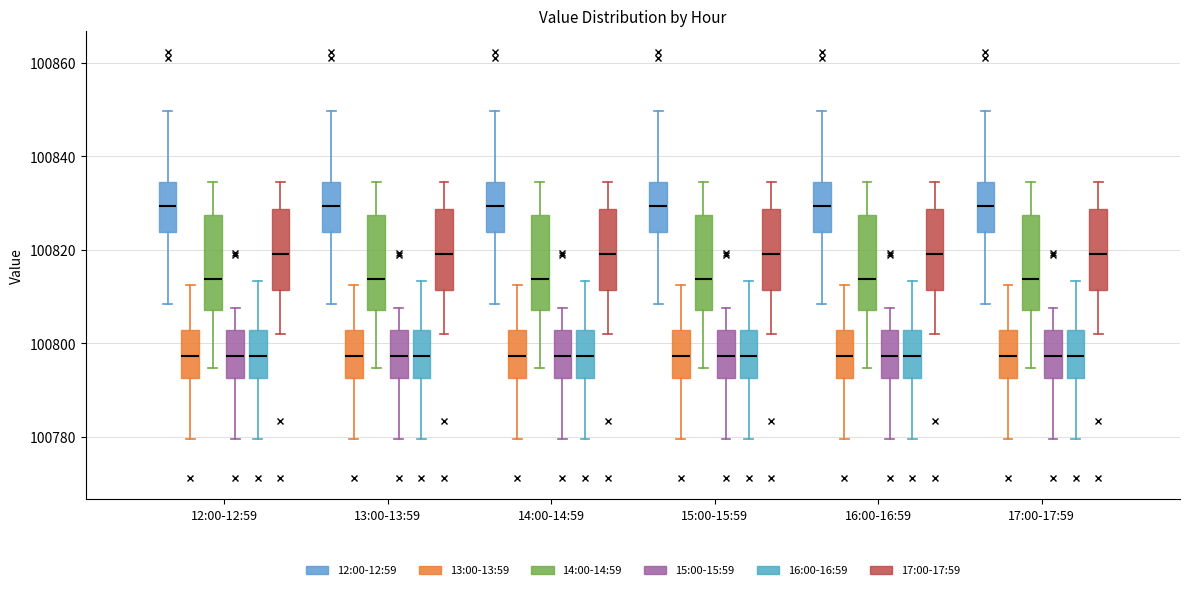

Reading left to right, transcribe this box plot: for each box, give where its median line is, the range the box spans, and where its two whiskers end, as read against the y-axis. The values are not printed on the chart, so give them approximately, as read against the axis.

12:00-12:59 (12:00-12:59): median 100830, box 100824 to 100834, whiskers 100808 to 100850
12:00-12:59 (13:00-13:59): median 100798, box 100792 to 100802, whiskers 100780 to 100812
12:00-12:59 (14:00-14:59): median 100814, box 100808 to 100828, whiskers 100794 to 100834
12:00-12:59 (15:00-15:59): median 100798, box 100792 to 100802, whiskers 100780 to 100808
12:00-12:59 (16:00-16:59): median 100798, box 100792 to 100802, whiskers 100780 to 100814
12:00-12:59 (17:00-17:59): median 100820, box 100812 to 100828, whiskers 100802 to 100834
13:00-13:59 (12:00-12:59): median 100830, box 100824 to 100834, whiskers 100808 to 100850
13:00-13:59 (13:00-13:59): median 100798, box 100792 to 100802, whiskers 100780 to 100812
13:00-13:59 (14:00-14:59): median 100814, box 100808 to 100828, whiskers 100794 to 100834
13:00-13:59 (15:00-15:59): median 100798, box 100792 to 100802, whiskers 100780 to 100808
13:00-13:59 (16:00-16:59): median 100798, box 100792 to 100802, whiskers 100780 to 100814
13:00-13:59 (17:00-17:59): median 100820, box 100812 to 100828, whiskers 100802 to 100834
14:00-14:59 (12:00-12:59): median 100830, box 100824 to 100834, whiskers 100808 to 100850
14:00-14:59 (13:00-13:59): median 100798, box 100792 to 100802, whiskers 100780 to 100812
14:00-14:59 (14:00-14:59): median 100814, box 100808 to 100828, whiskers 100794 to 100834
14:00-14:59 (15:00-15:59): median 100798, box 100792 to 100802, whiskers 100780 to 100808
14:00-14:59 (16:00-16:59): median 100798, box 100792 to 100802, whiskers 100780 to 100814
14:00-14:59 (17:00-17:59): median 100820, box 100812 to 100828, whiskers 100802 to 100834
15:00-15:59 (12:00-12:59): median 100830, box 100824 to 100834, whiskers 100808 to 100850
15:00-15:59 (13:00-13:59): median 100798, box 100792 to 100802, whiskers 100780 to 100812
15:00-15:59 (14:00-14:59): median 100814, box 100808 to 100828, whiskers 100794 to 100834
15:00-15:59 (15:00-15:59): median 100798, box 100792 to 100802, whiskers 100780 to 100808
15:00-15:59 (16:00-16:59): median 100798, box 100792 to 100802, whiskers 100780 to 100814
15:00-15:59 (17:00-17:59): median 100820, box 100812 to 100828, whiskers 100802 to 100834
16:00-16:59 (12:00-12:59): median 100830, box 100824 to 100834, whiskers 100808 to 100850
16:00-16:59 (13:00-13:59): median 100798, box 100792 to 100802, whiskers 100780 to 100812
16:00-16:59 (14:00-14:59): median 100814, box 100808 to 100828, whiskers 100794 to 100834
16:00-16:59 (15:00-15:59): median 100798, box 100792 to 100802, whiskers 100780 to 100808
16:00-16:59 (16:00-16:59): median 100798, box 100792 to 100802, whiskers 100780 to 100814
16:00-16:59 (17:00-17:59): median 100820, box 100812 to 100828, whiskers 100802 to 100834
17:00-17:59 (12:00-12:59): median 100830, box 100824 to 100834, whiskers 100808 to 100850
17:00-17:59 (13:00-13:59): median 100798, box 100792 to 100802, whiskers 100780 to 100812
17:00-17:59 (14:00-14:59): median 100814, box 100808 to 100828, whiskers 100794 to 100834
17:00-17:59 (15:00-15:59): median 100798, box 100792 to 100802, whiskers 100780 to 100808
17:00-17:59 (16:00-16:59): median 100798, box 100792 to 100802, whiskers 100780 to 100814
17:00-17:59 (17:00-17:59): median 100820, box 100812 to 100828, whiskers 100802 to 100834